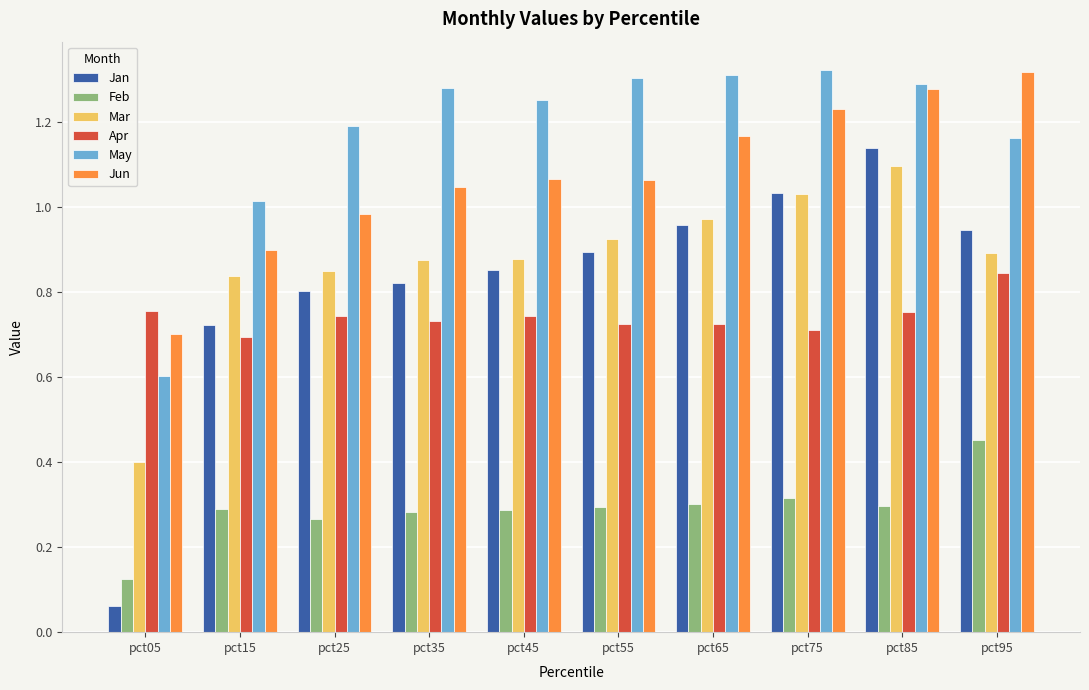

What is the sum of the Apr values at pct05 and pct45?

1.5